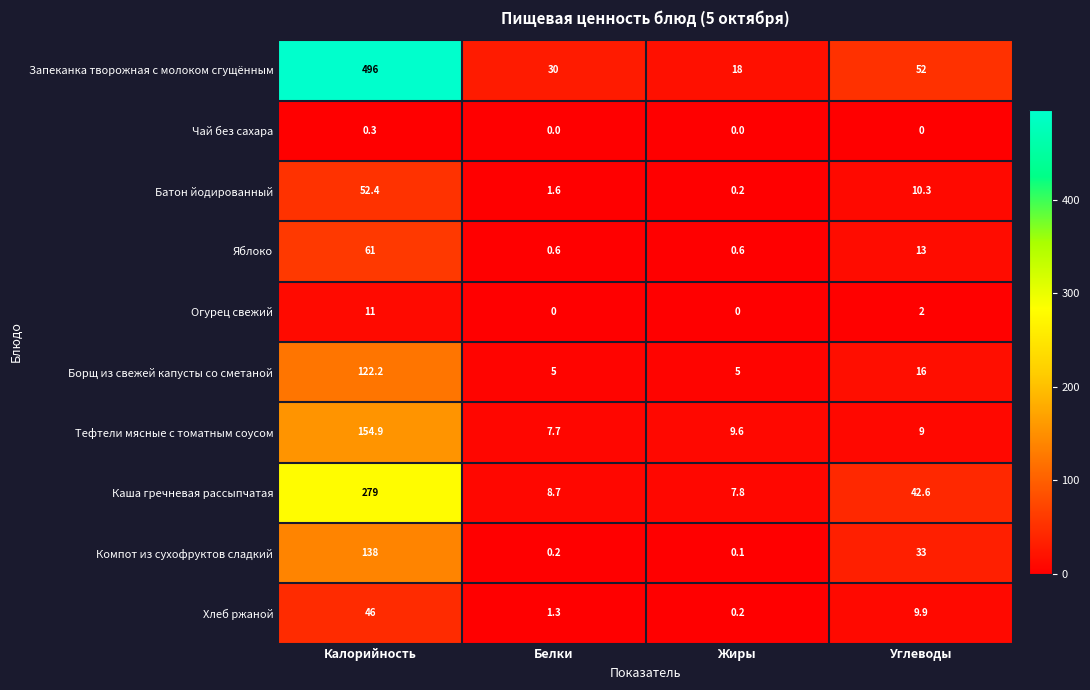

What is the sum of the Каша гречневая рассыпчатая values at Калорийность and Белки?

287.7